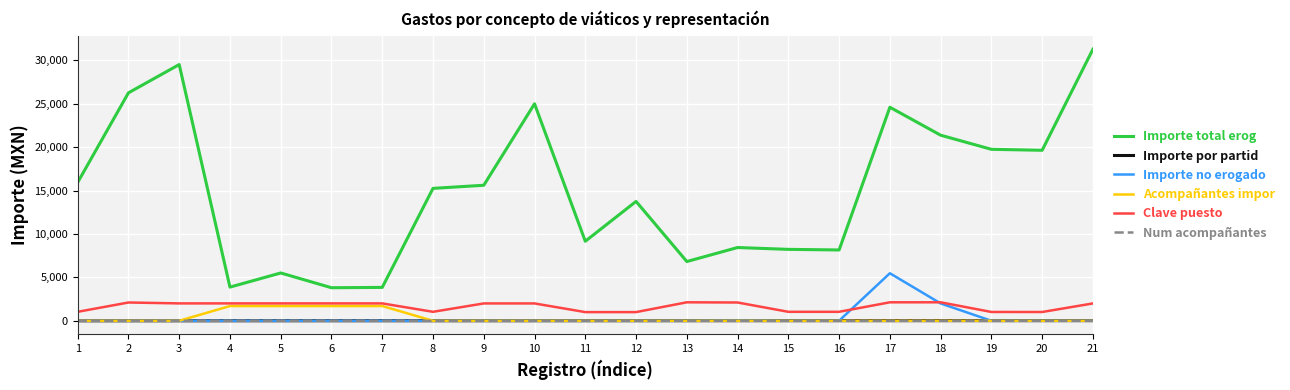

What is the maximum value shown in the chart?

31291.4